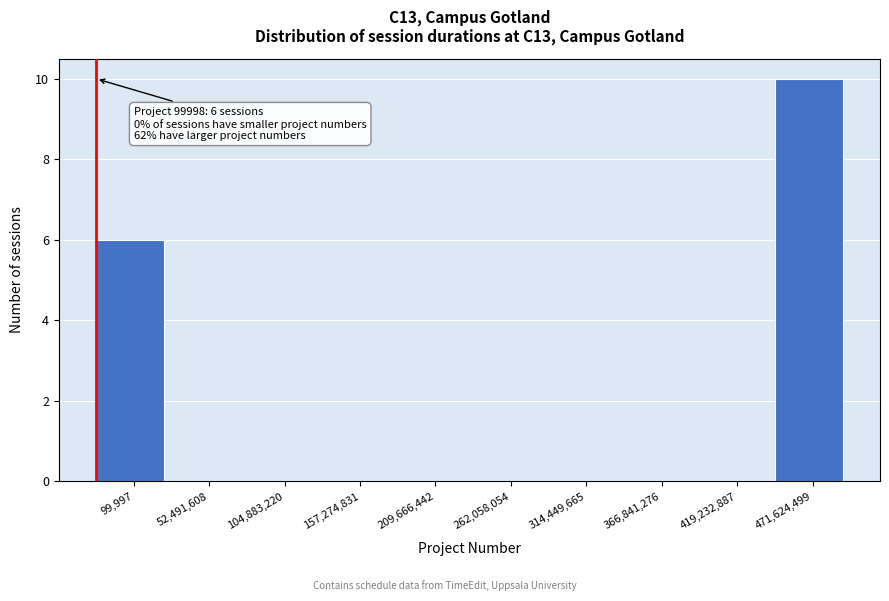

Reading left to right, list all the values displayed in this chart.

99,997=6	52,491,608=0	104,883,220=0	157,274,831=0	209,666,442=0	262,058,054=0	314,449,665=0	366,841,276=0	419,232,887=0	471,624,499=10